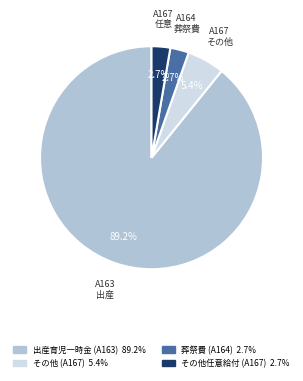

What is the largest slice in the pie chart?

出産育児一時金 (A163)